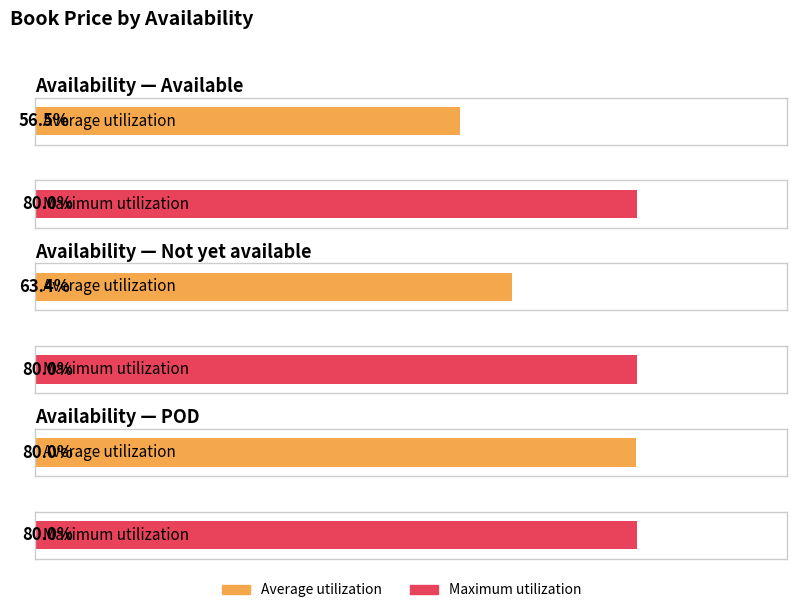

Which series changed the most between Available and Available?

Maximum utilization